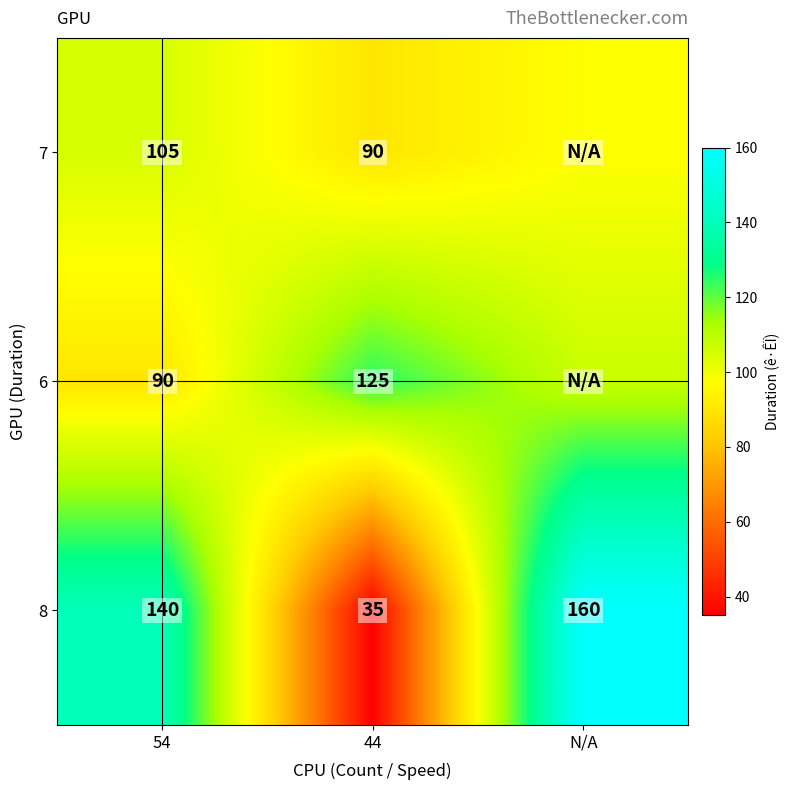

Read the 8 value at 54.

140.0